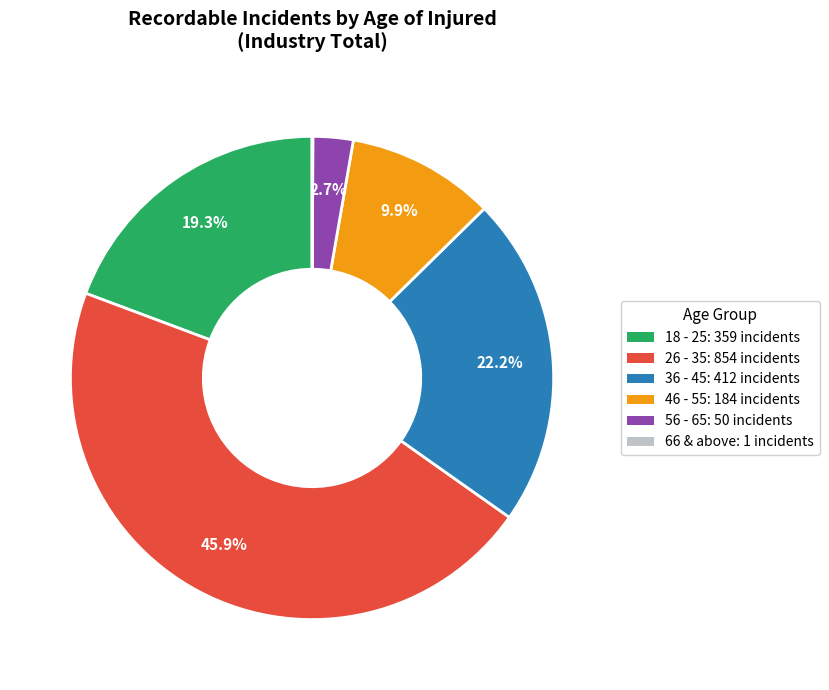

Is there a majority slice in this chart?

No